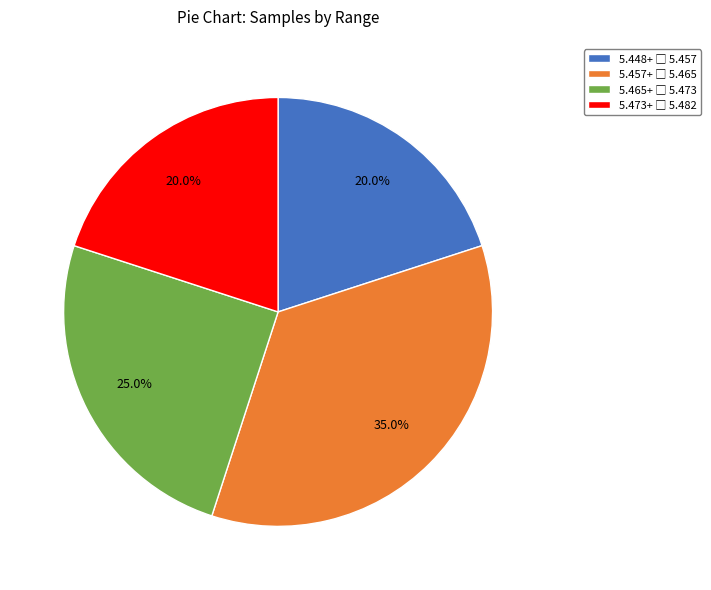

Does any single category account for the majority?

No